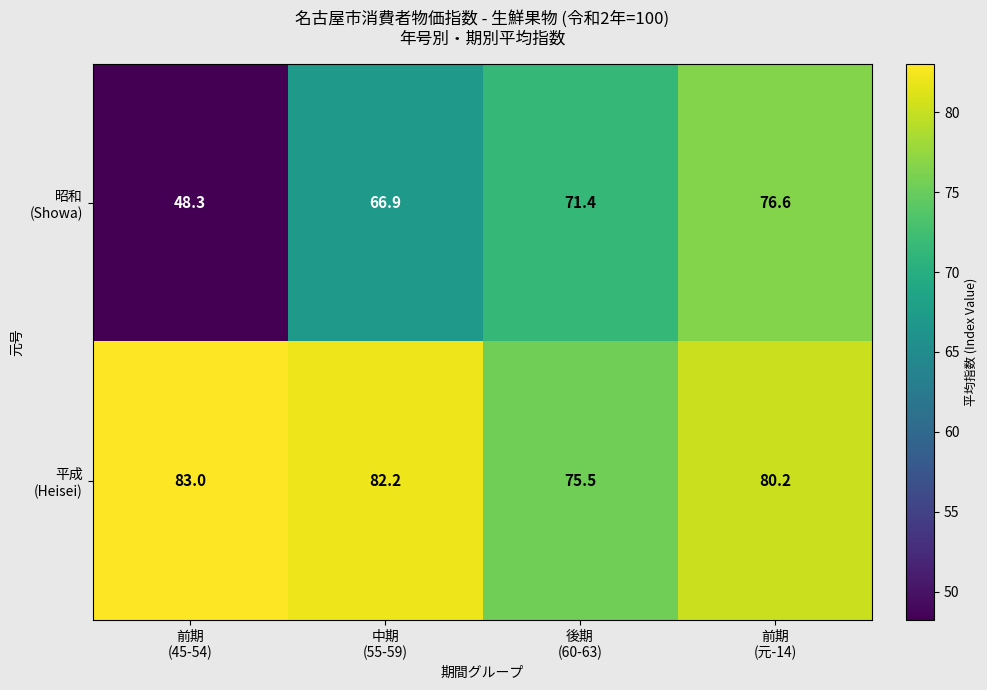

What is the minimum value shown in the chart?

48.3